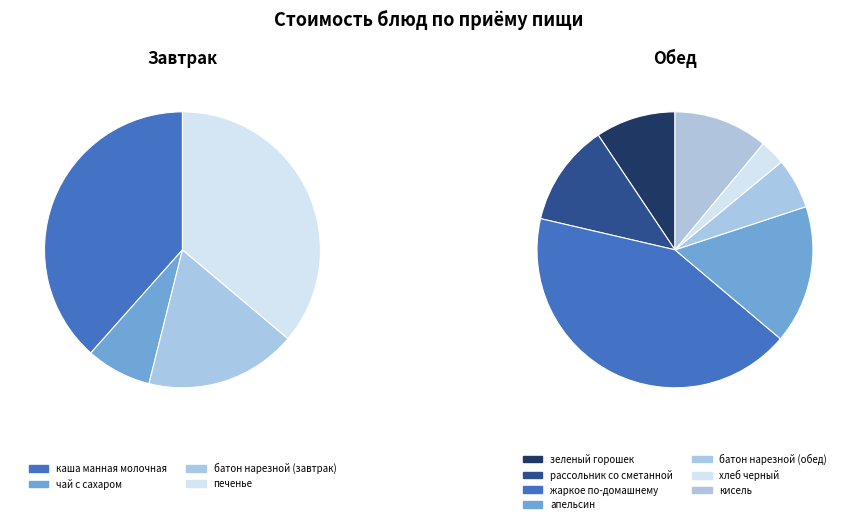

Count the number of slices in the pie.

11